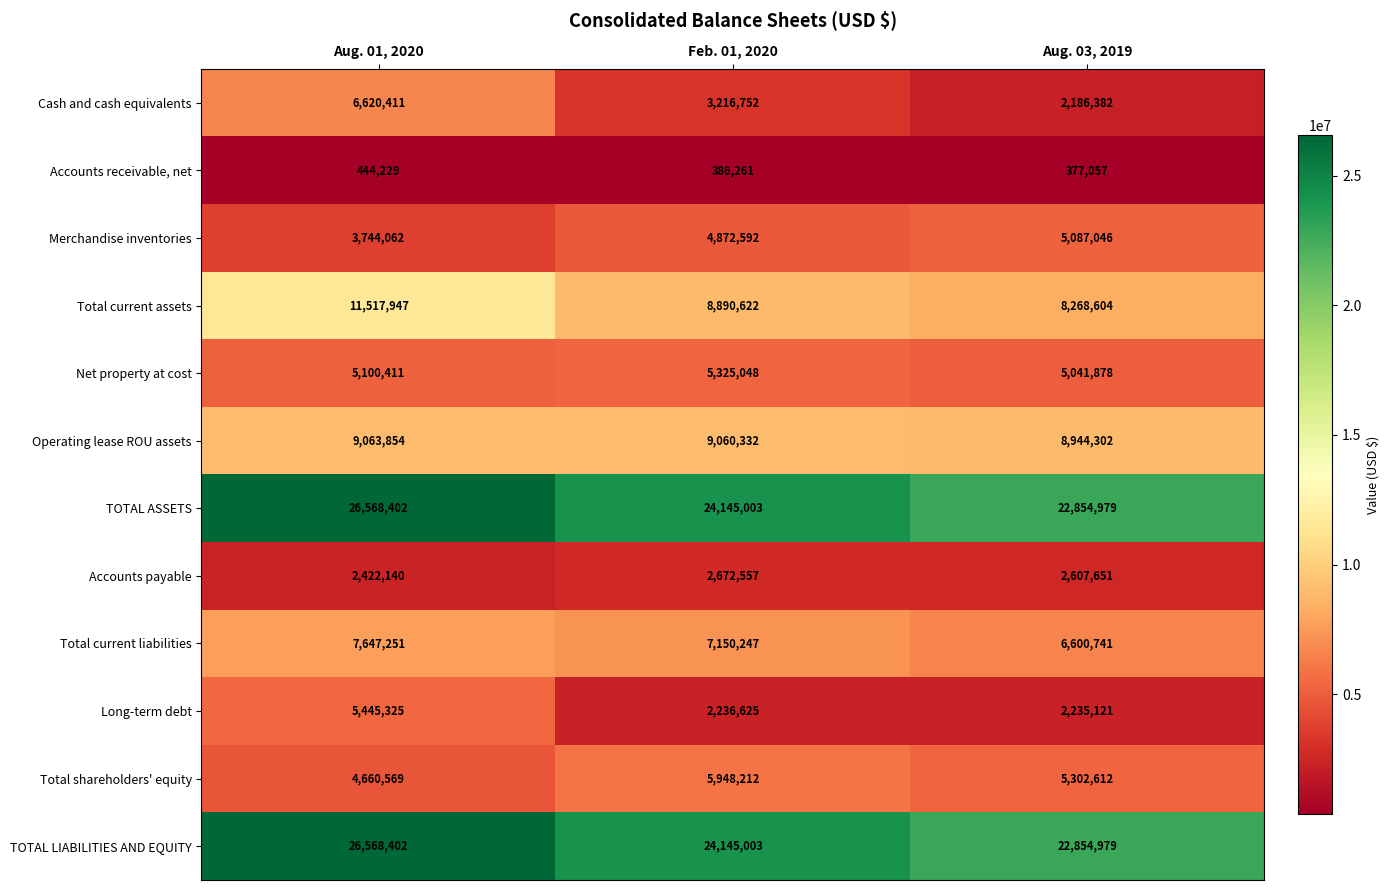

The Merchandise inventories series shows 3374574 at Feb. 01, 2020. True or false?

False